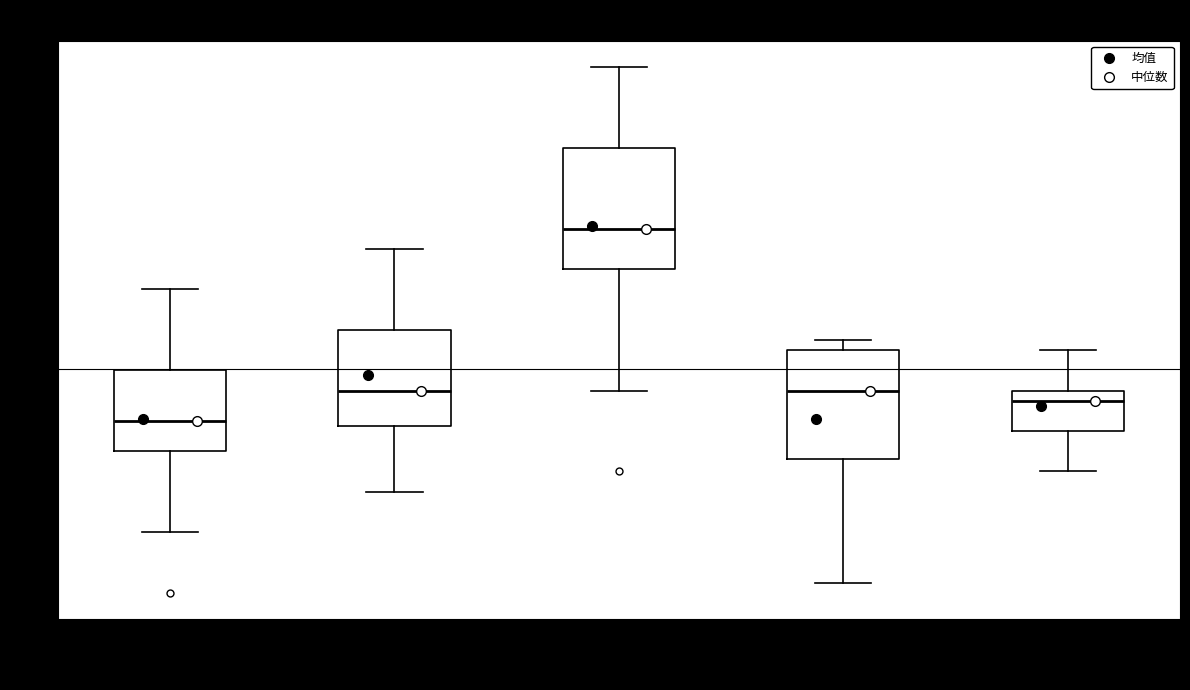

Where is the upper edge of the box for 部分四 (作答) on the y-axis? The values are not printed on the chart, so give them approximately, as read against the axis.

14.0